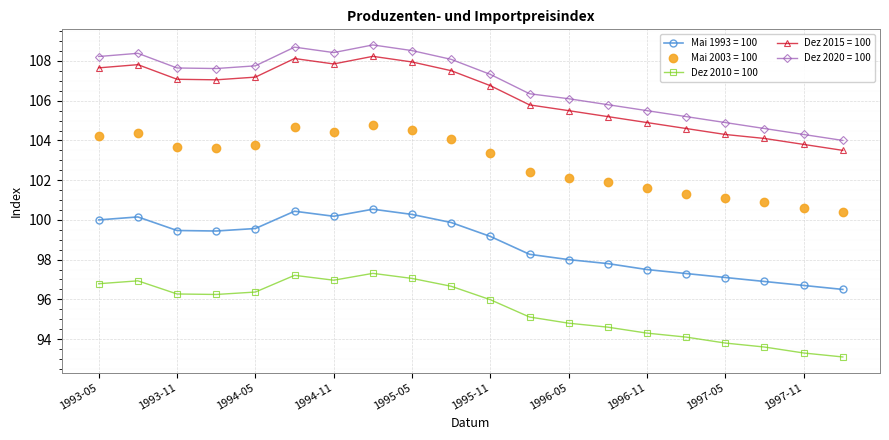

What is the highest value of the Mai 2003 = 100 series?

104.8